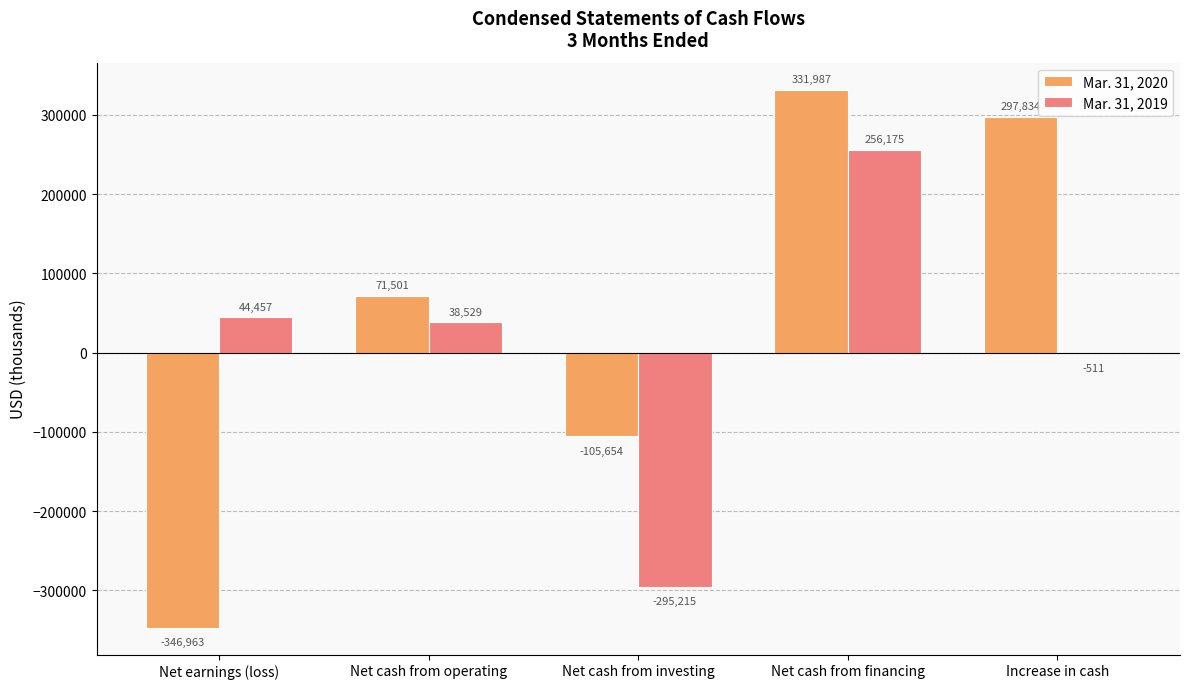

What is the total value across all series at Increase in cash?

297323